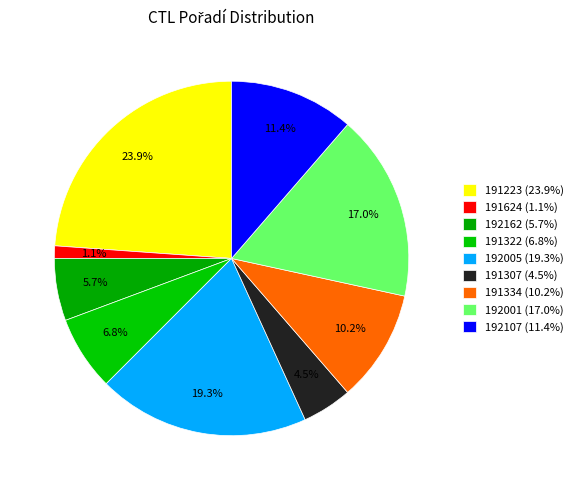

How many segments does this pie chart have?

9